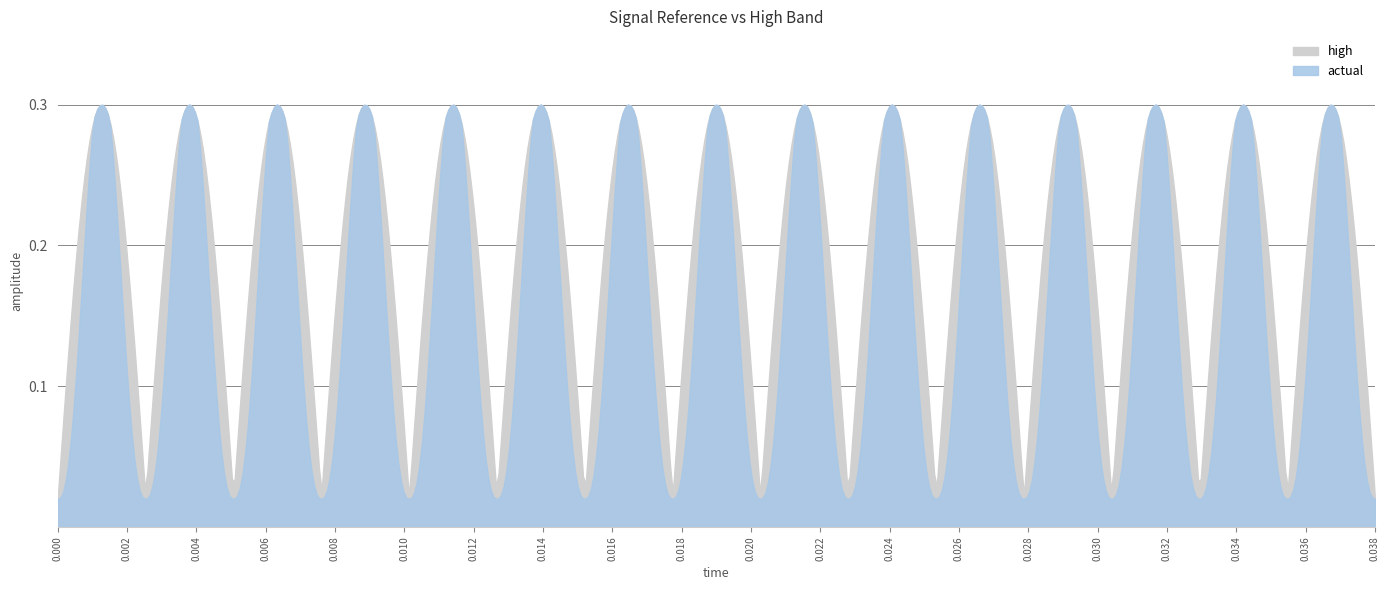

What is the label of the 2nd point from the left?

0.002